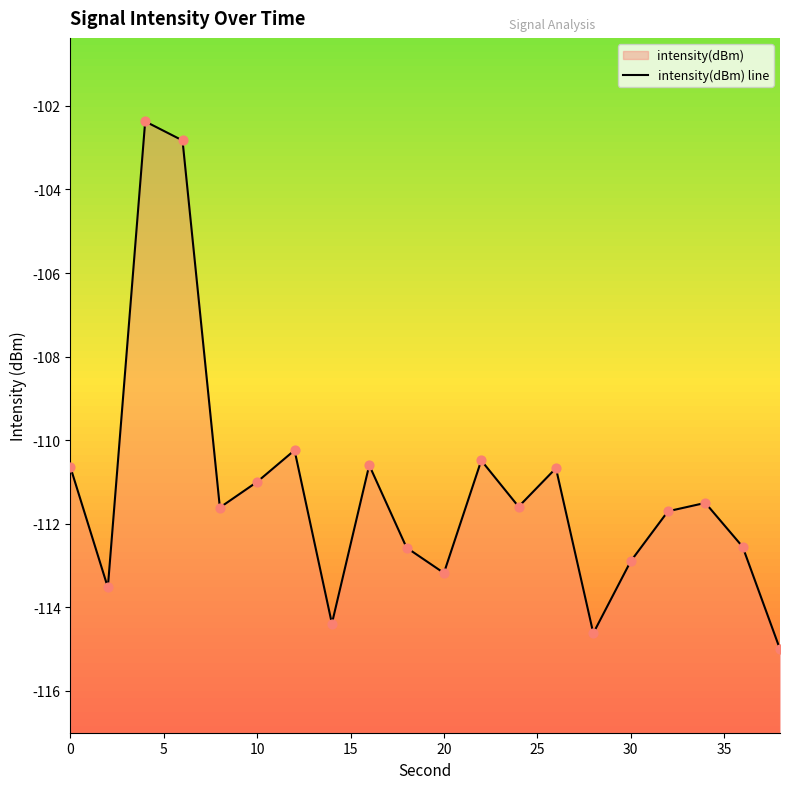

Which has a higher value, 10 or 25?

10